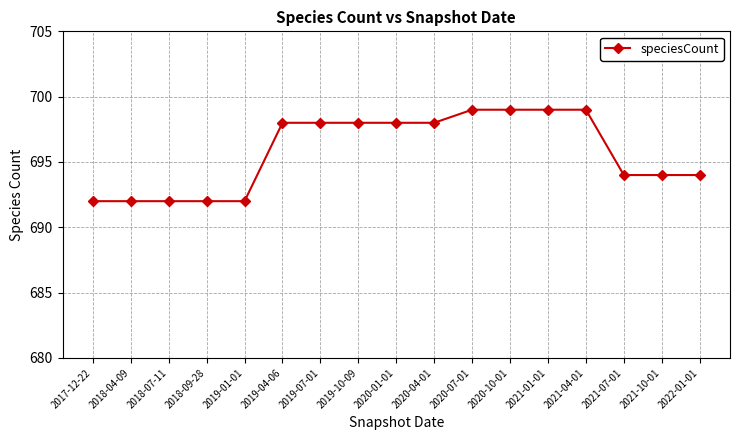

How many data points are less than 698?

8